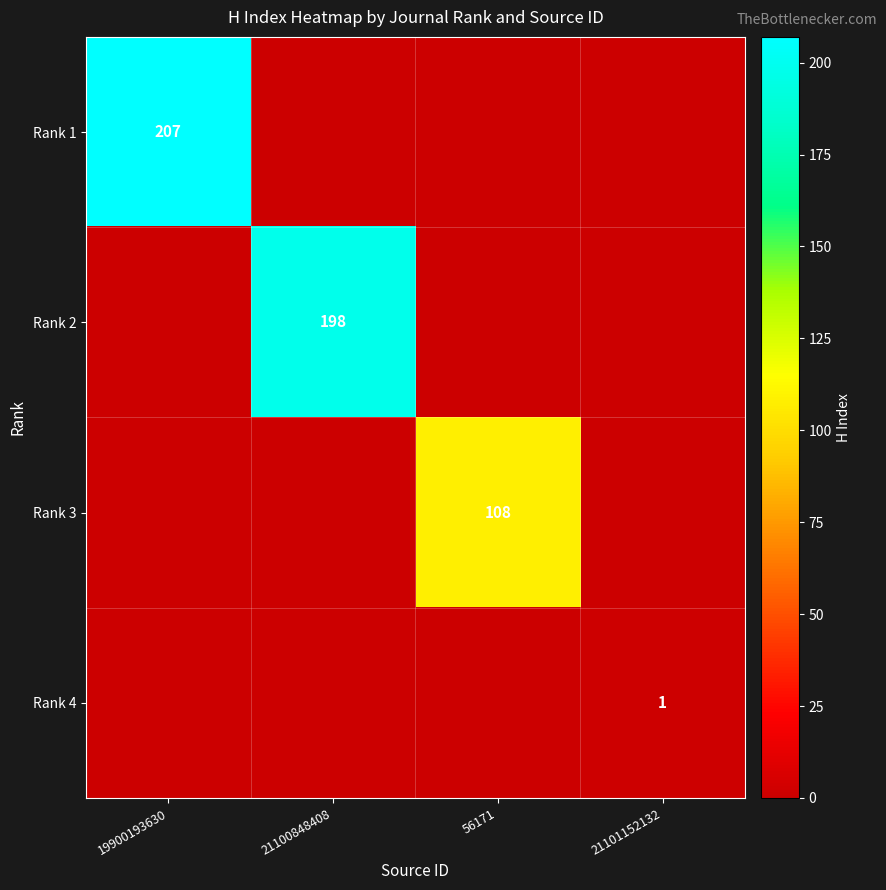

At how many categories does at least one series exceed 30?

3